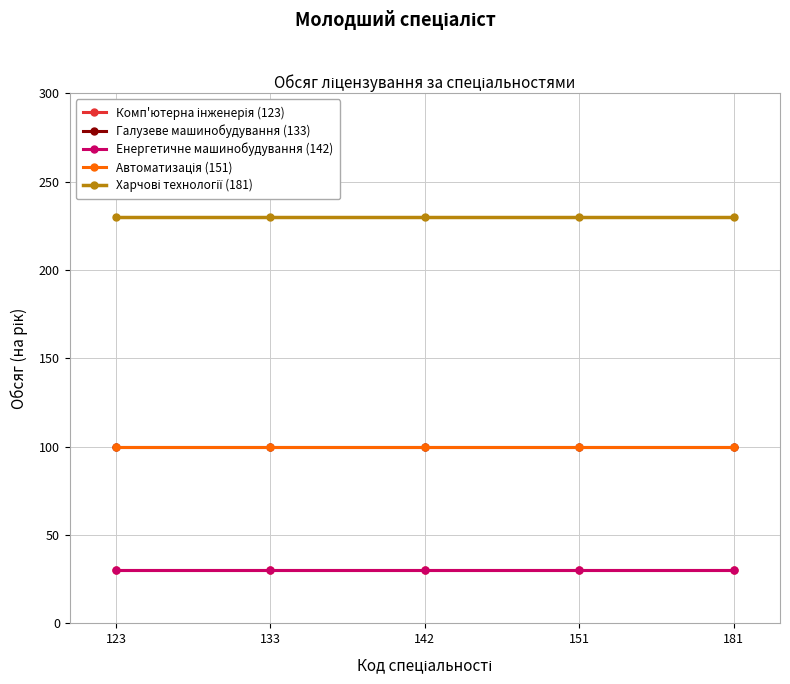

Does the chart have visible grid lines?

Yes